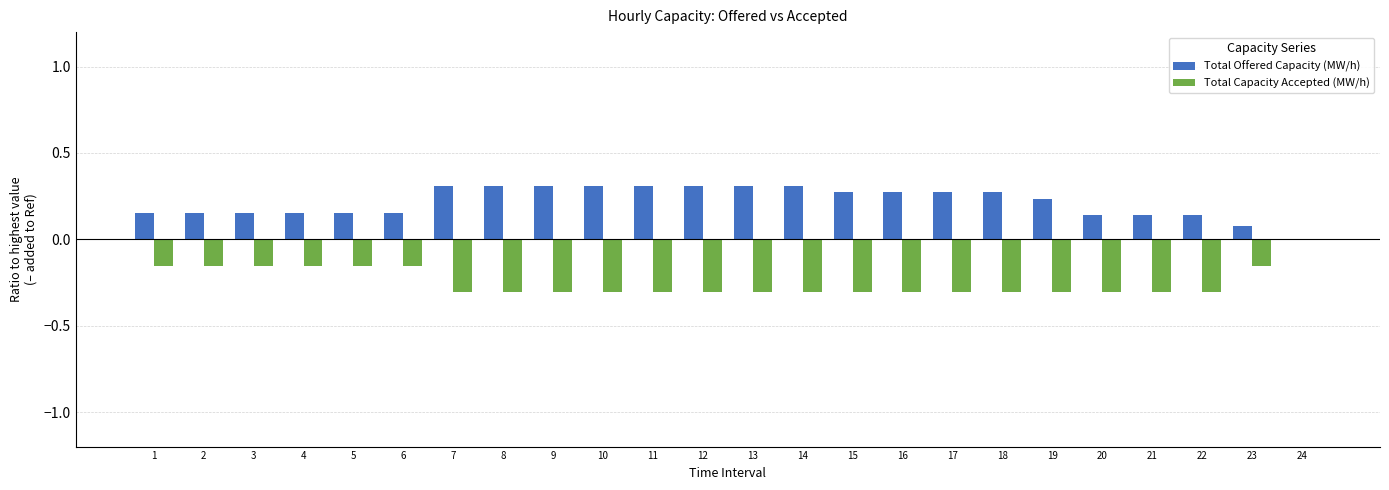

Which series has the largest total across all categories?

Total Offered Capacity (MW/h)